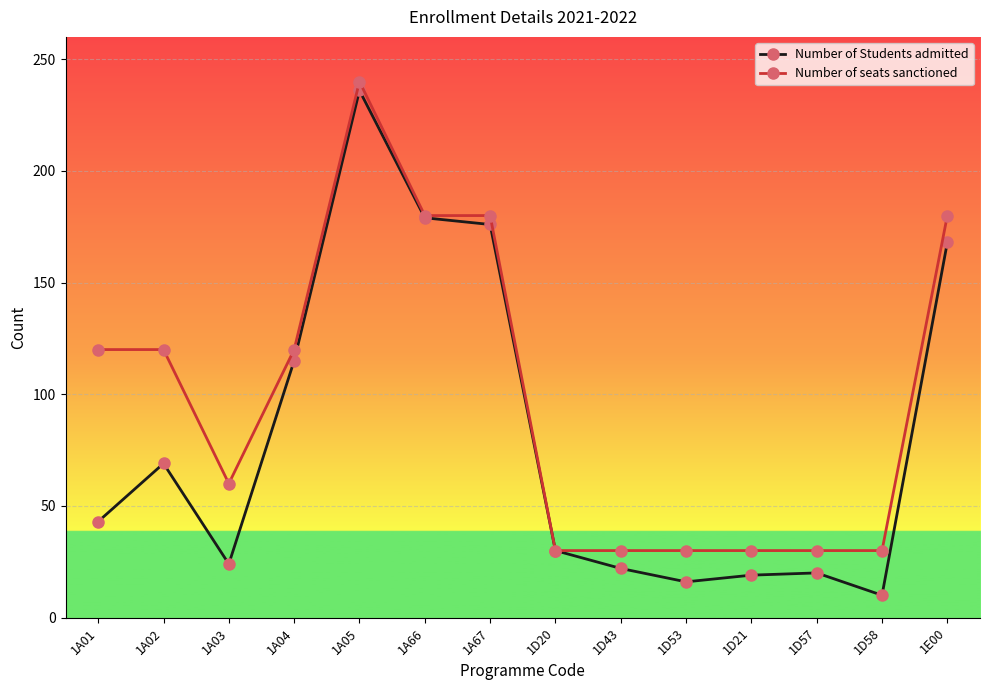

Which series has the largest range (max minus min)?

Number of Students admitted